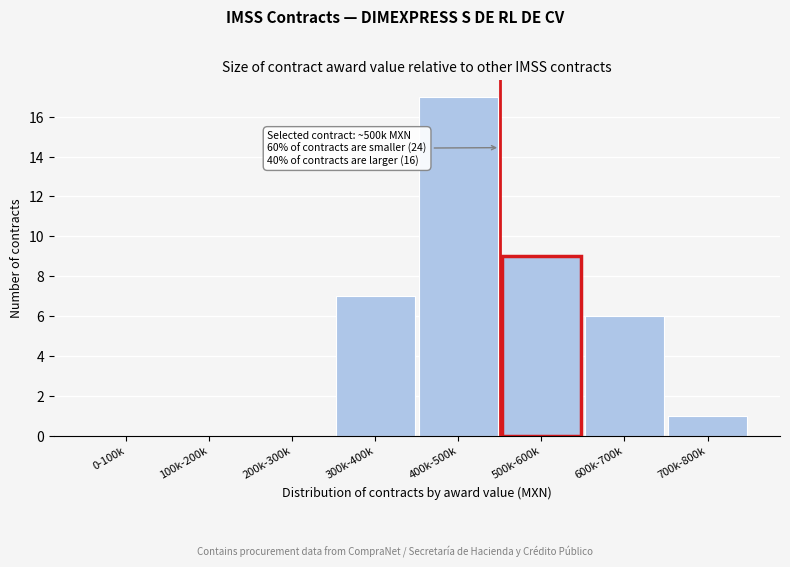

Reading right to left, what are all the values shown in this chart?

700k-800k=1	600k-700k=6	500k-600k=9	400k-500k=17	300k-400k=7	200k-300k=0	100k-200k=0	0-100k=0